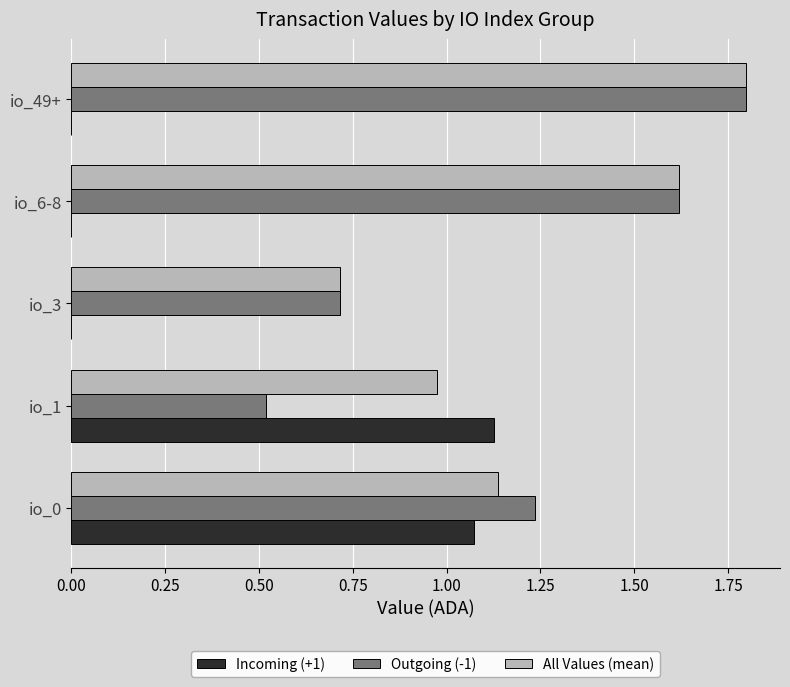

Count the number of categories in the chart.

5